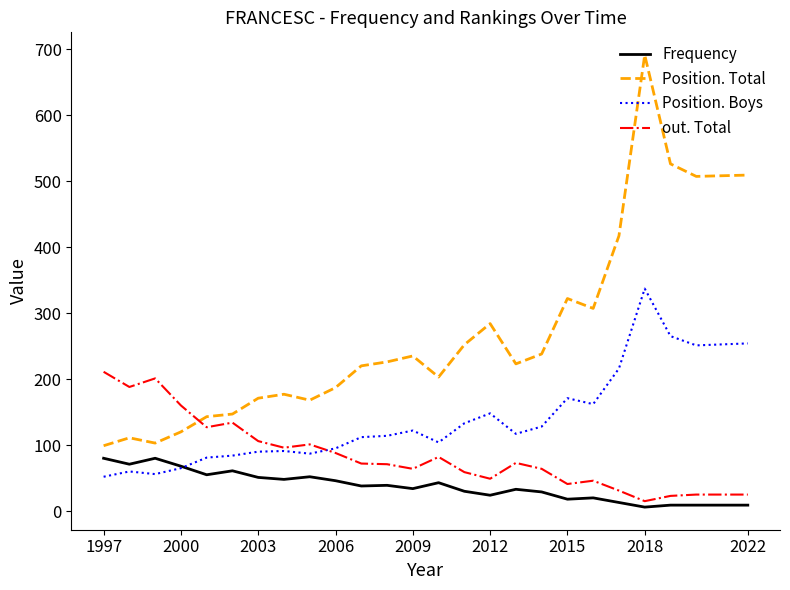

Which series has the widest spread of values?

Position. Total